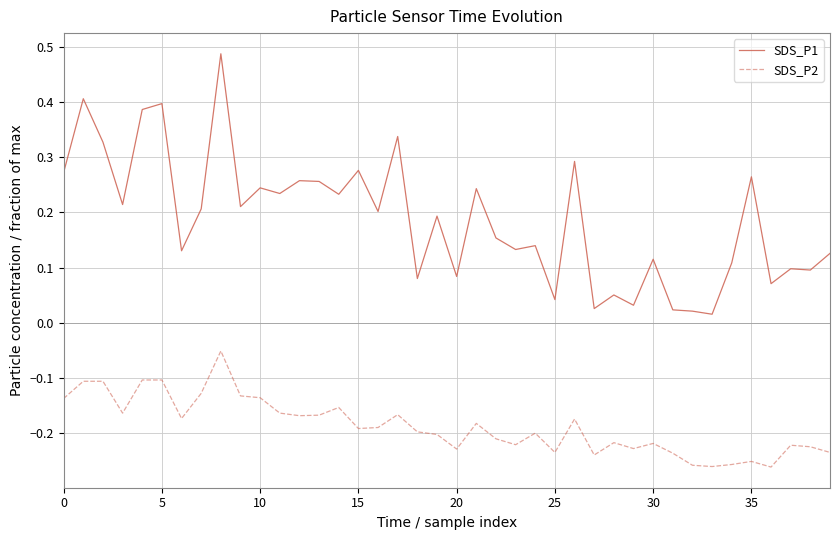

Which series has the largest total across all categories?

SDS_P1